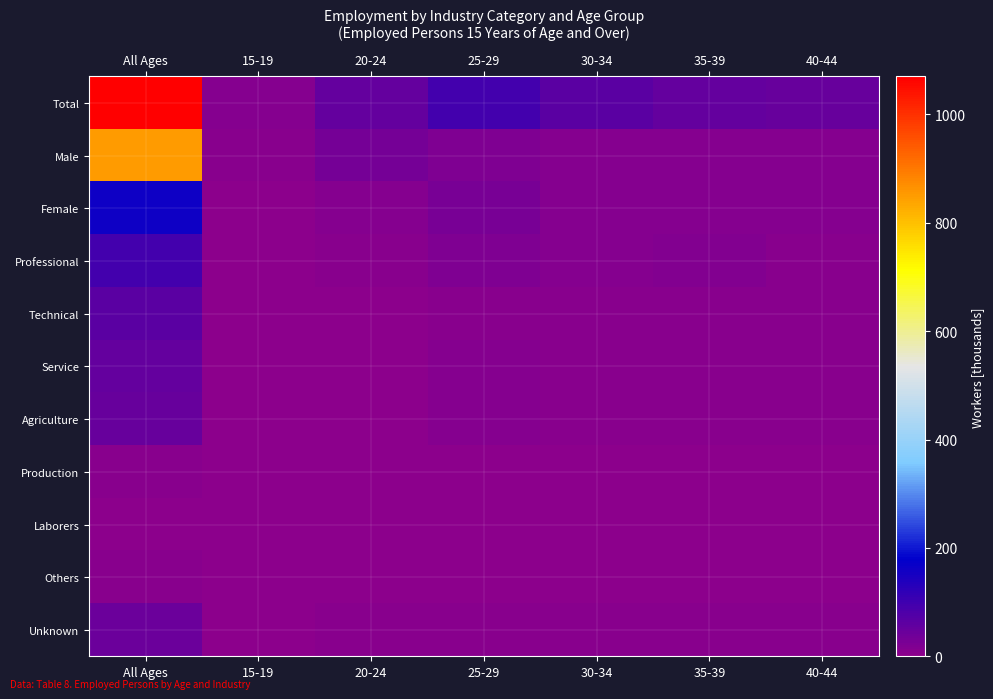

At which category does the chart reach its minimum across all series?

15-19